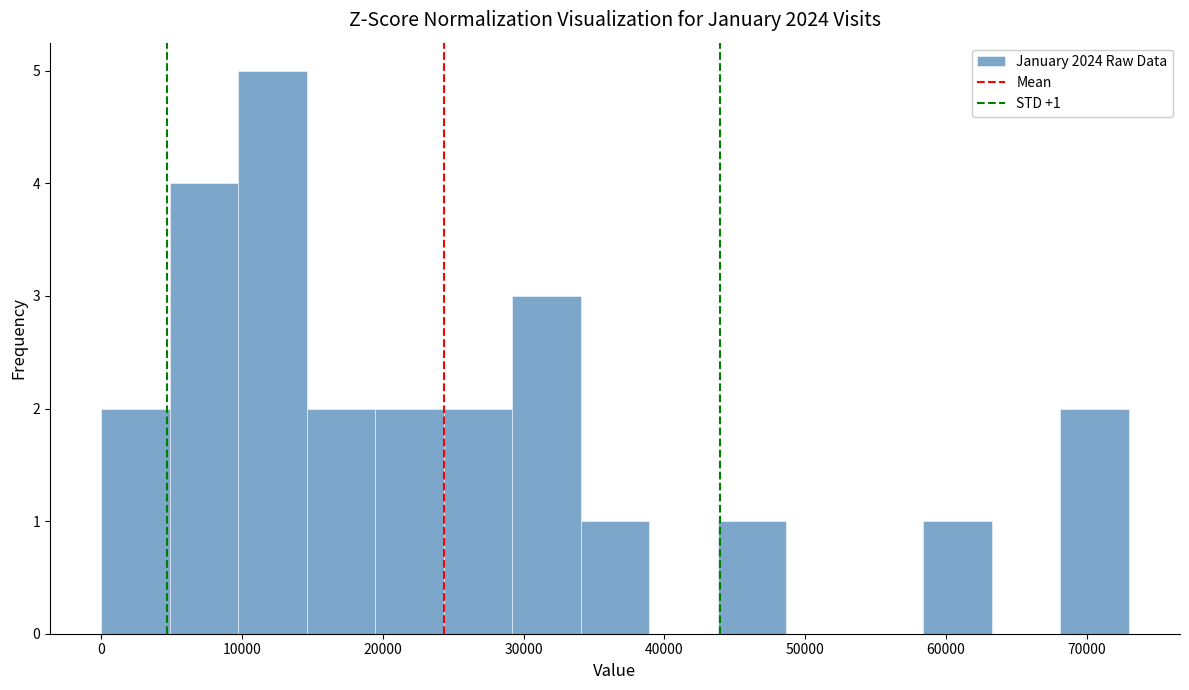

Over which range of the x-axis is the bar tallest?

10000 to 15000